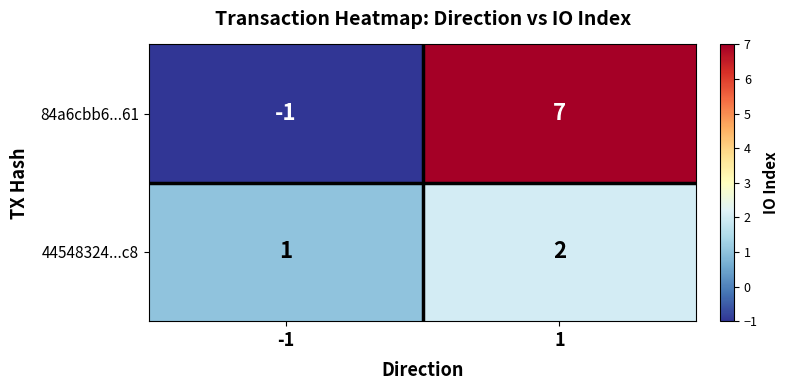

At how many categories does at least one series exceed 5?

1